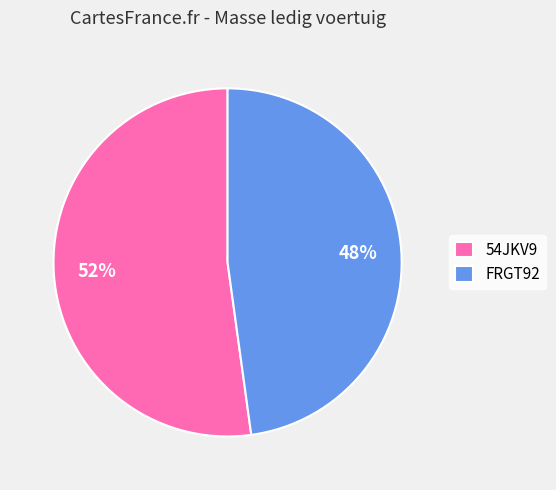

To the nearest percent, what portion does 54JKV9 represent?

52%